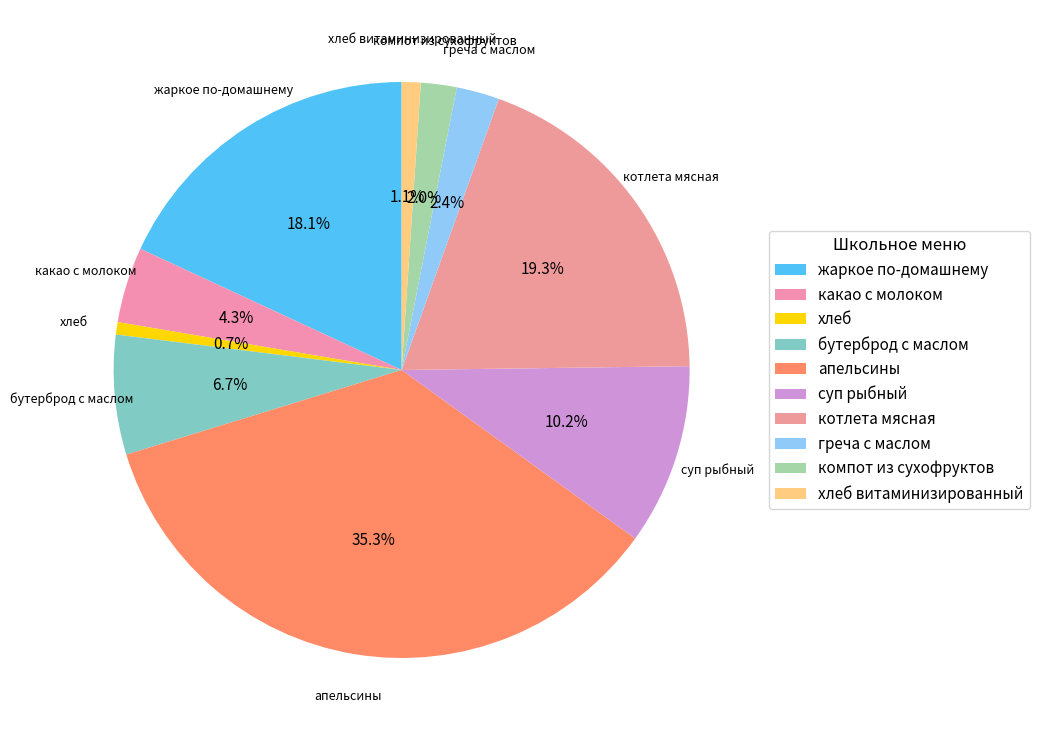

To the nearest percent, what portion does хлеб represent?

1%